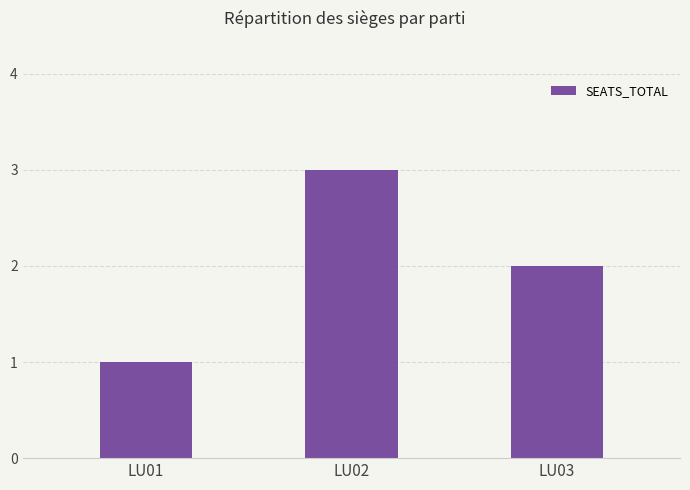

Are the bars grouped side by side (vs. stacked)?

No